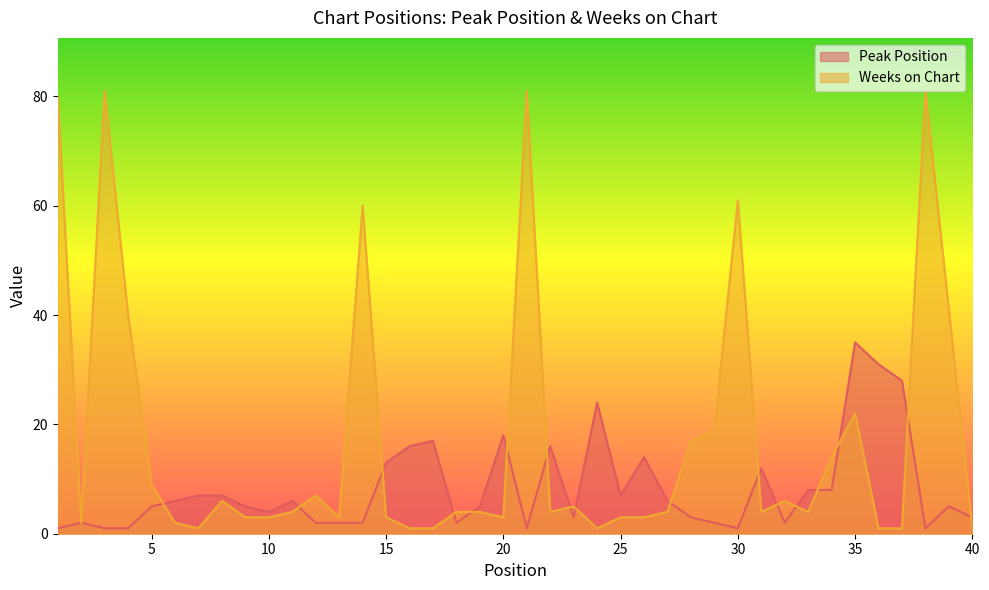

Where do Weeks on Chart and Peak Position first cross each other?

5 and 6